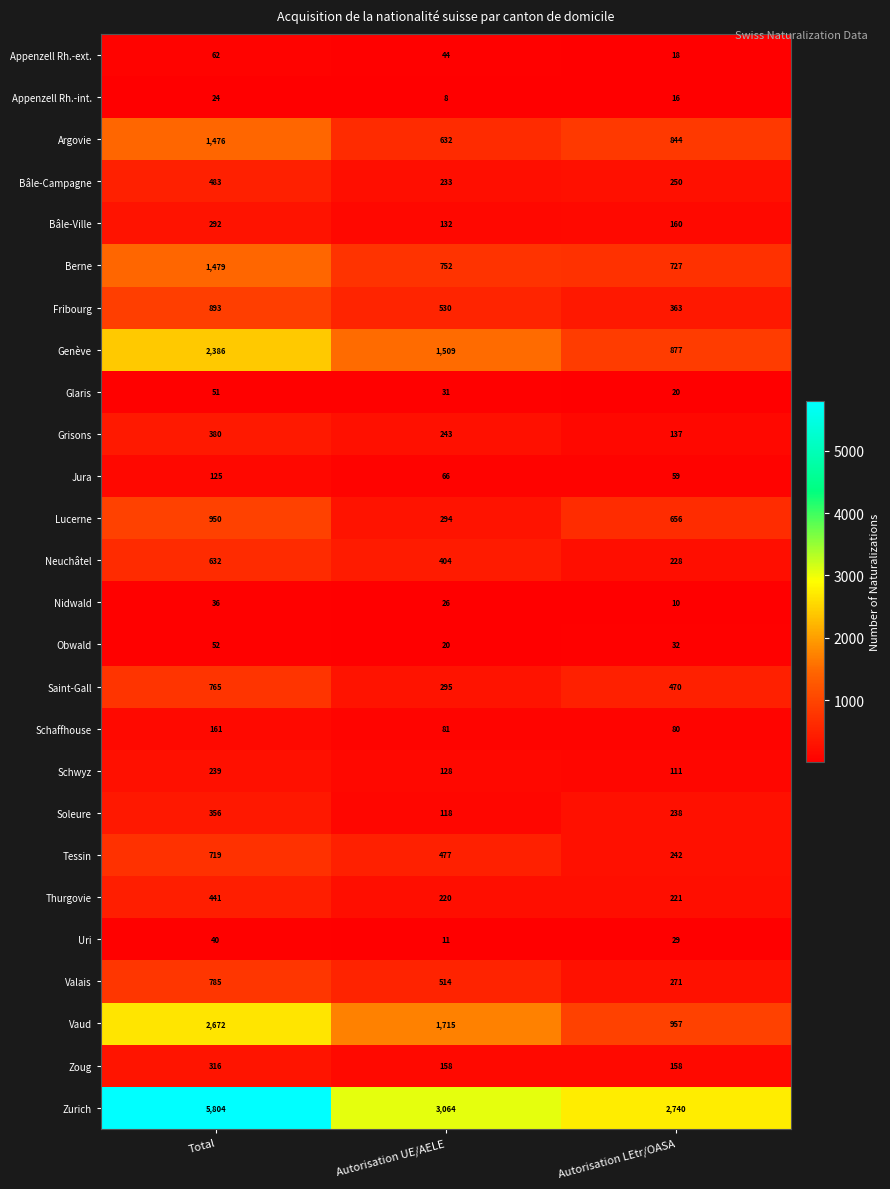

At which label is Obwald closest to 36?

Autorisation LEtr/OASA